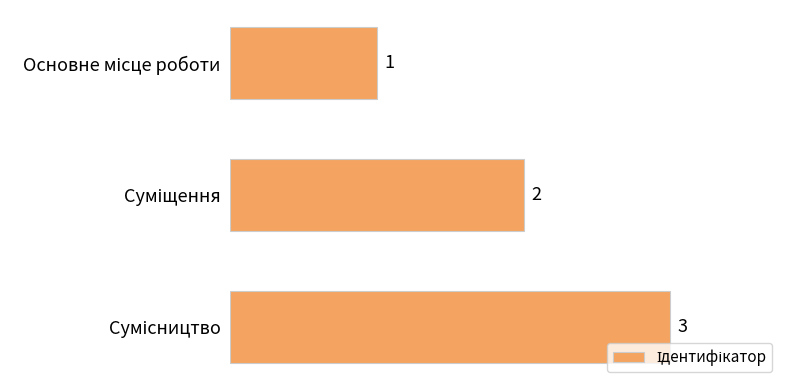

What is the sum of all values?

6